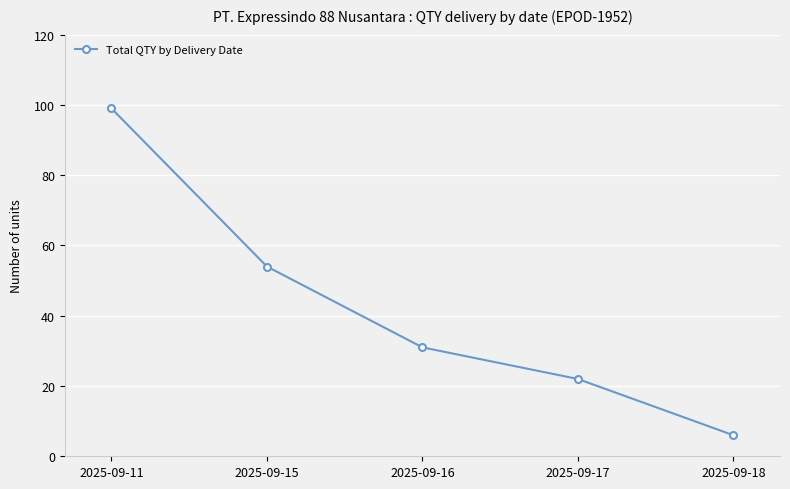

True or false: there are more than 1 points higher than both neighbors.

False